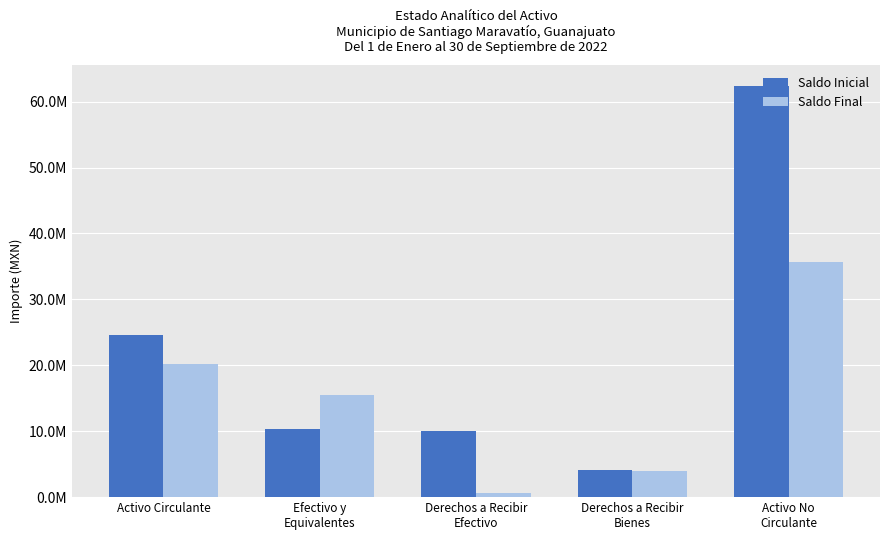

The Saldo Inicial series shows 6320343.4 at Derechos a Recibir
Bienes. True or false?

False